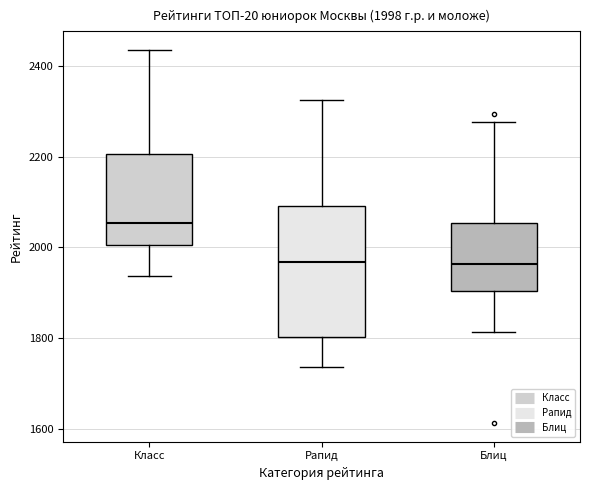

Which box's median line is the highest?

Класс